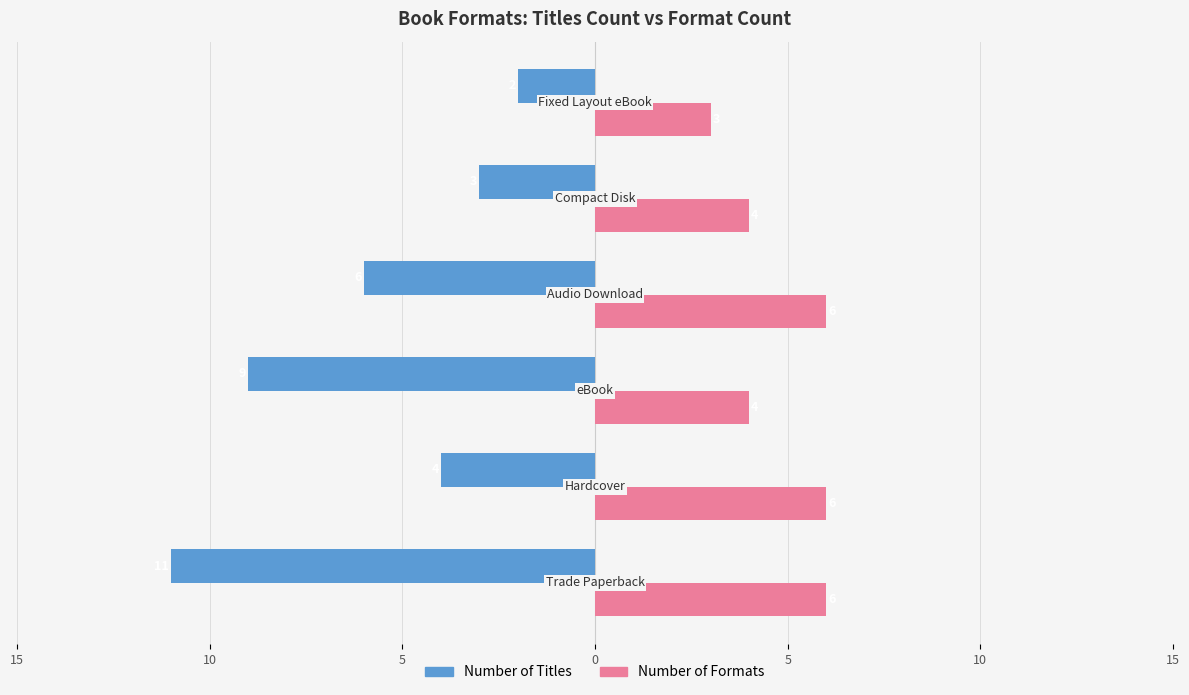

What are all the series names shown in the legend?

Number of Titles, Number of Formats